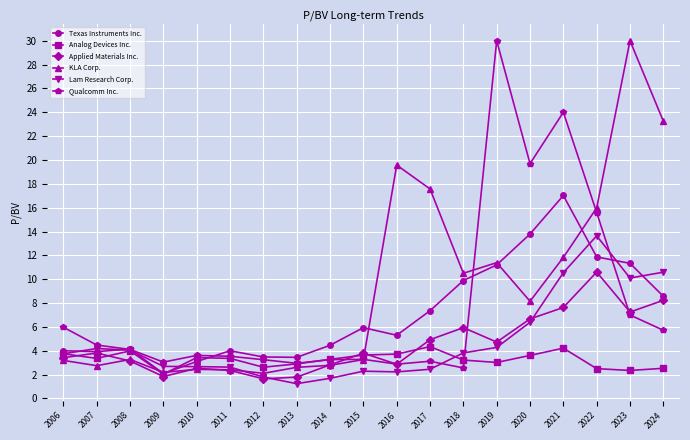

Which series has the largest range (max minus min)?

KLA Corp.